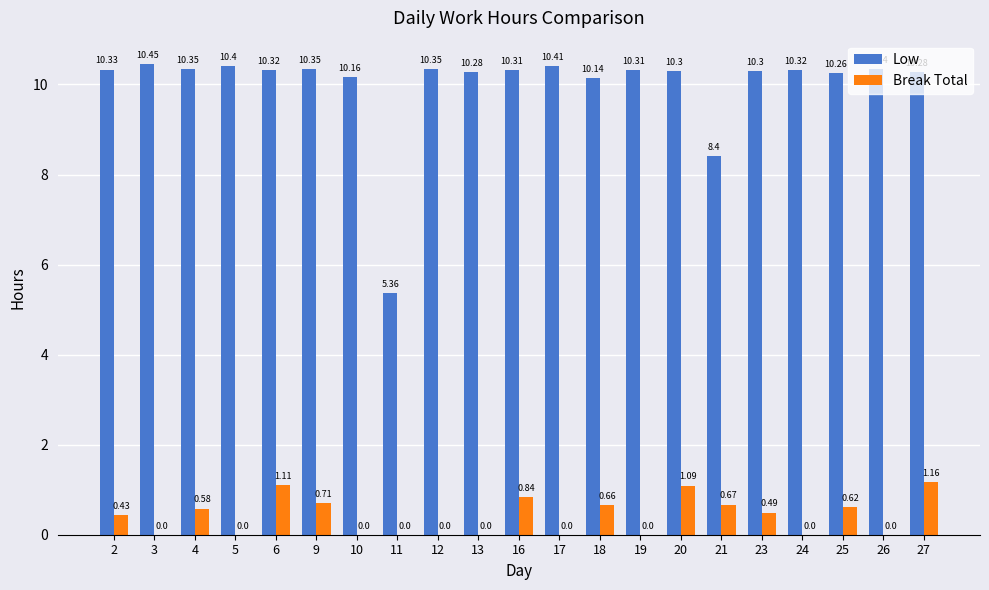

What is the total value across all series at 20?

11.4